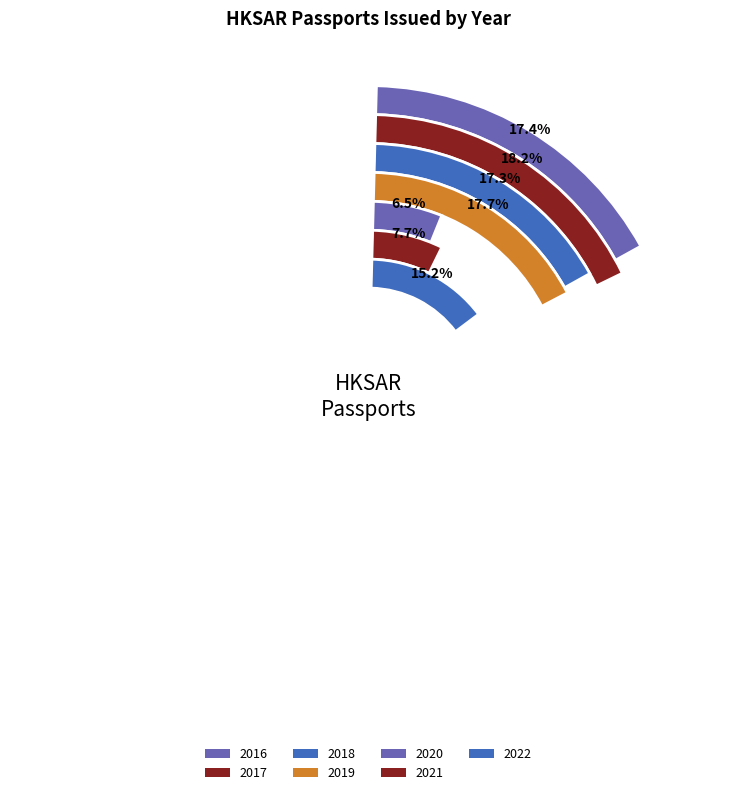

What portion of the pie excludes 2017?

81.8%